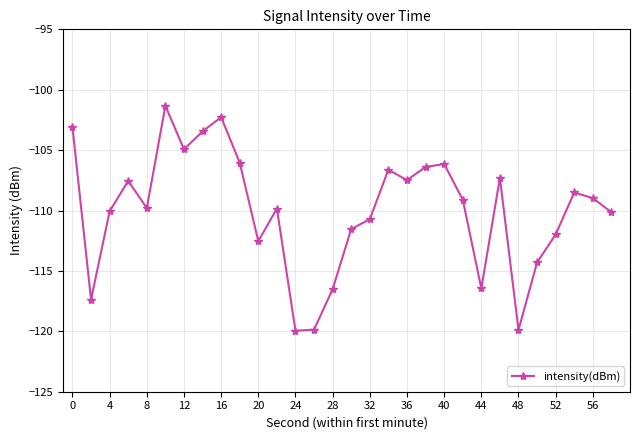

How many interior local valleys (lower than both neighbors) does the data have?

8